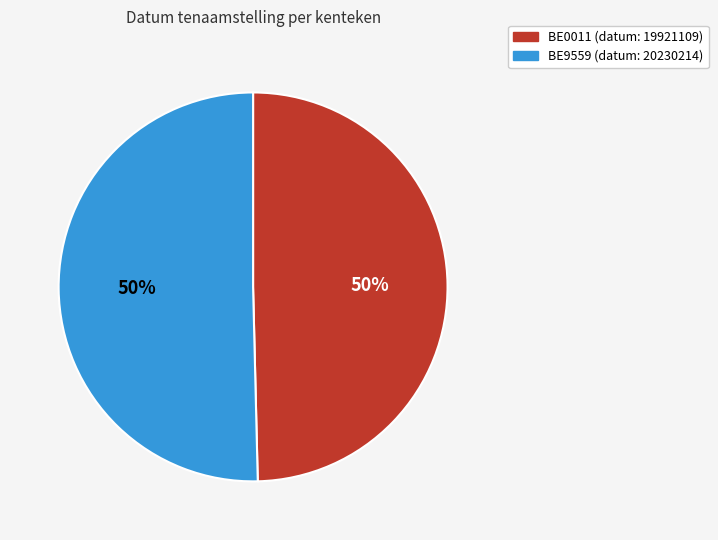

Approximately how many times larger is the value at BE0011 compared to BE9559?

1.0